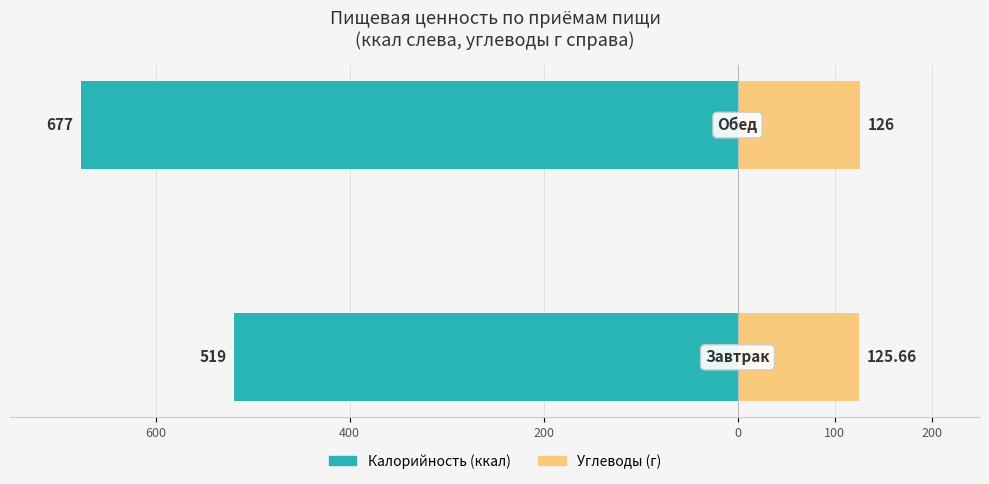

Which has a higher value, 600 or 400?

600